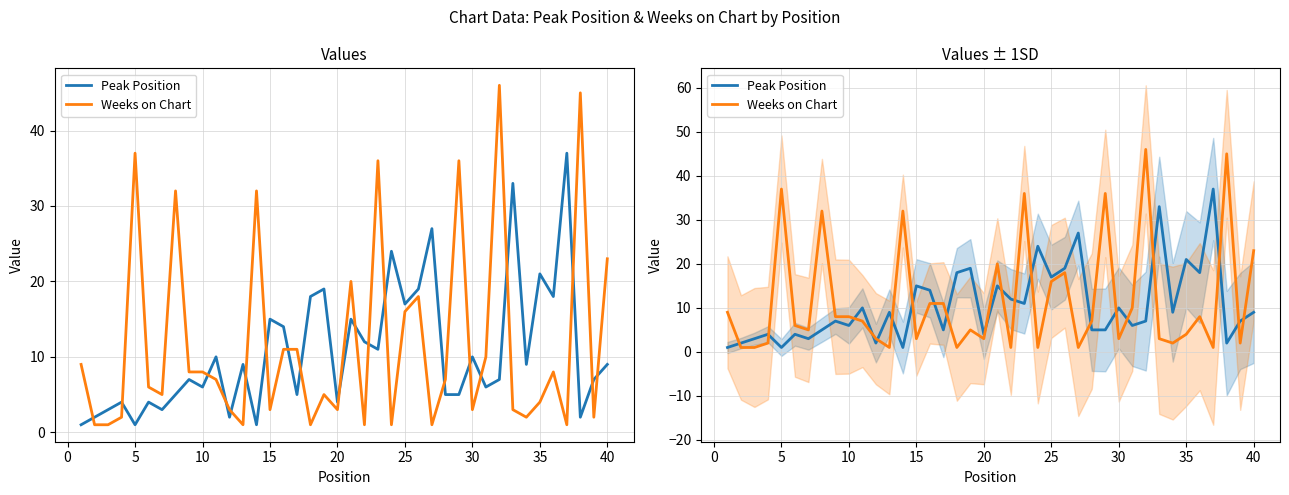

True or false: Weeks on Chart has more than 0 interior local peaks.

True